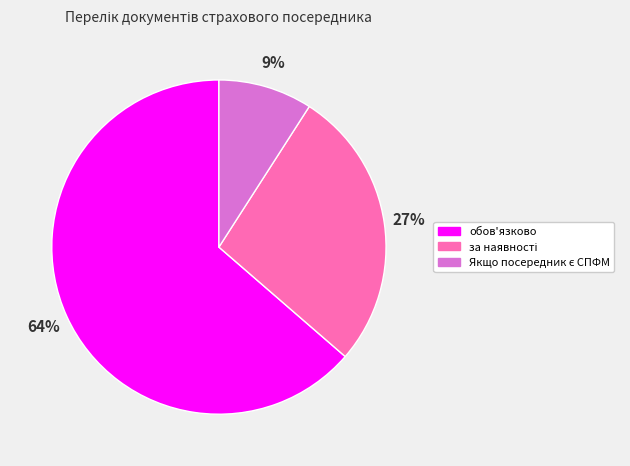

Is it true that обов'язково is 56% of the pie?

False